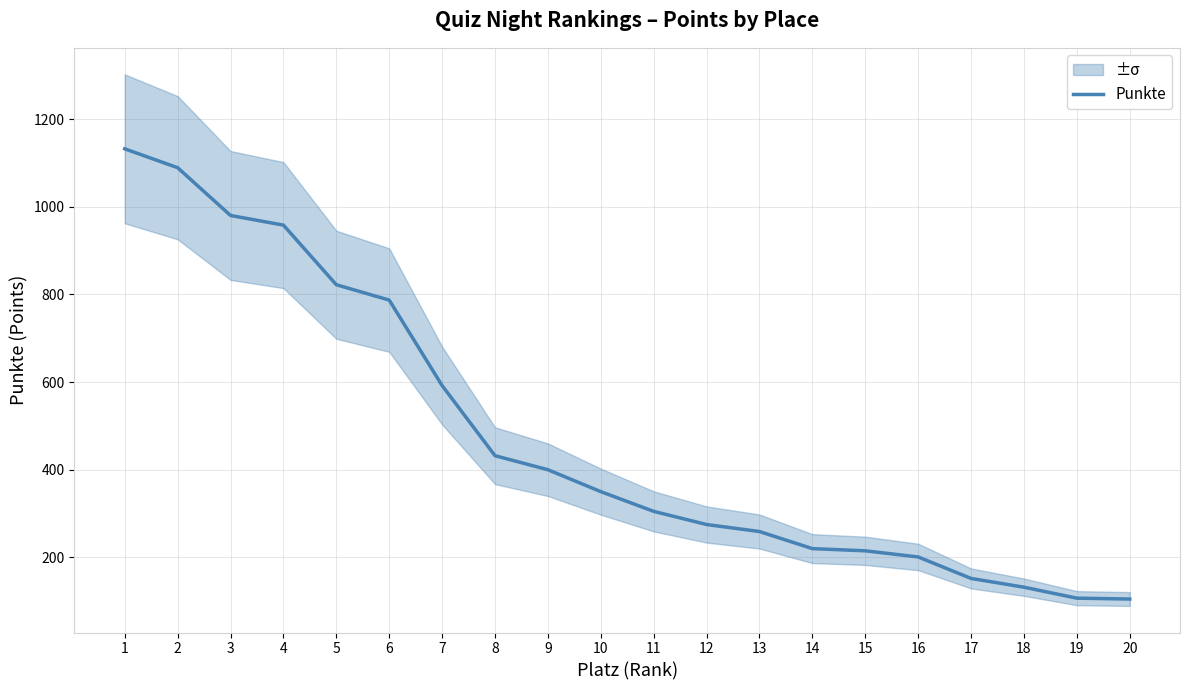

Count the number of values greater than 350.

9